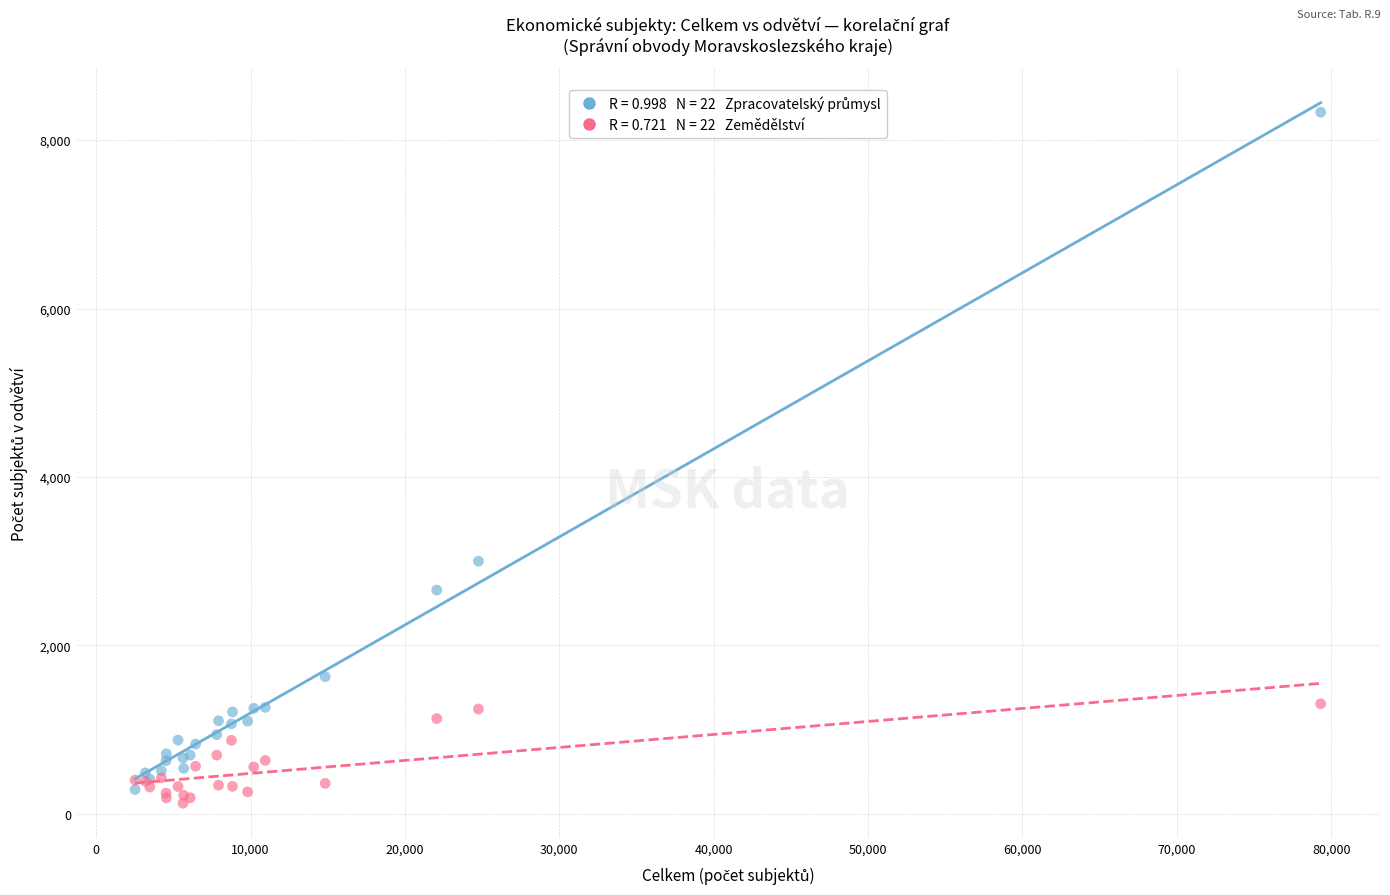

Across all series, what Y value is closest to 4228?

3001